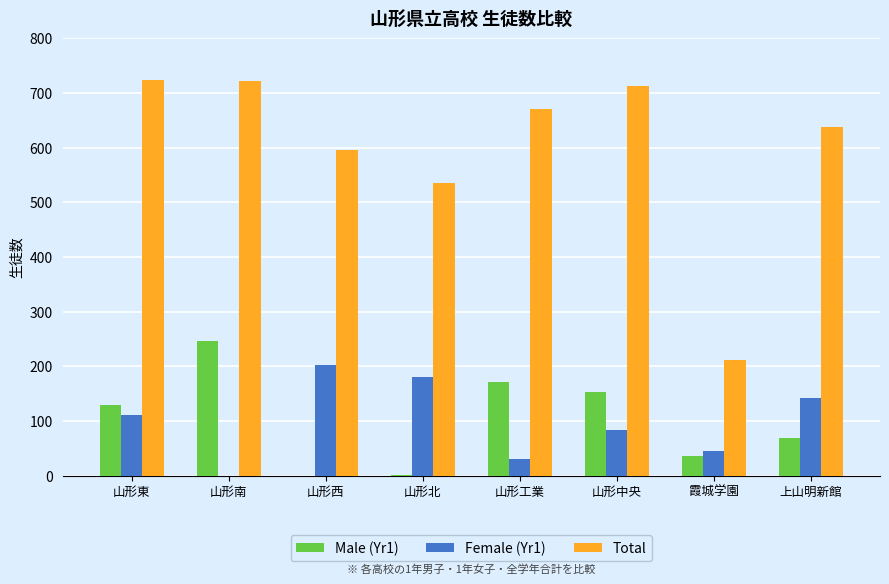

Which series changed the most between 霞城学園 and 上山明新館?

Total